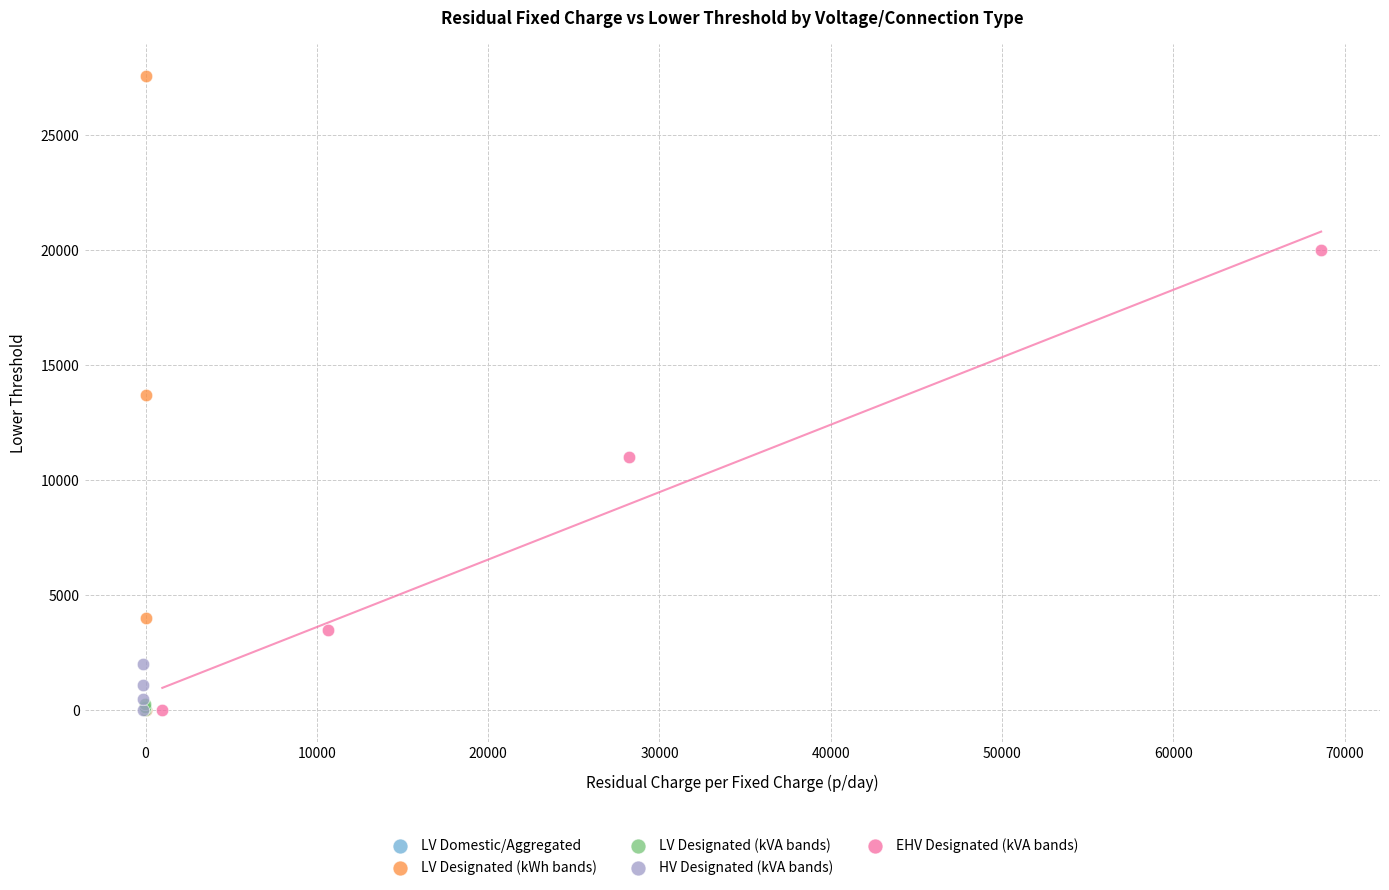

Which series contains the highest Y value?

LV Designated (kWh bands)